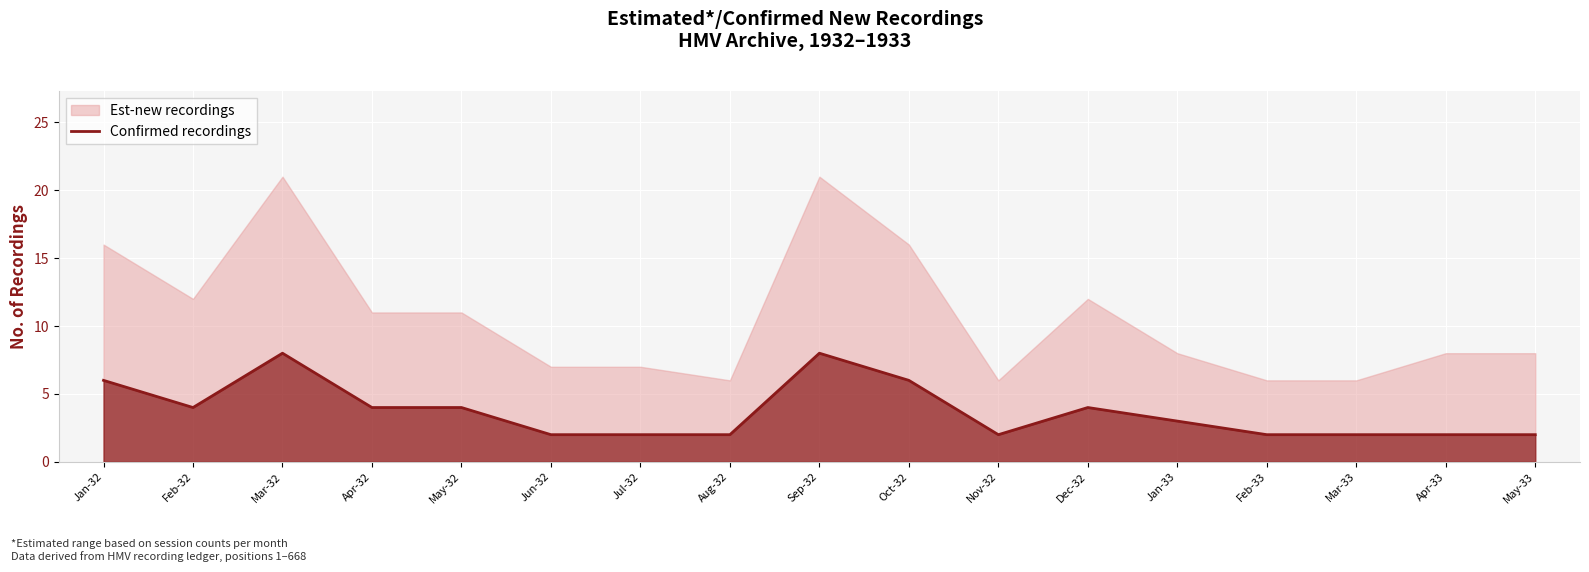

The chart shows a value of 2 at Oct-32. True or false?

False